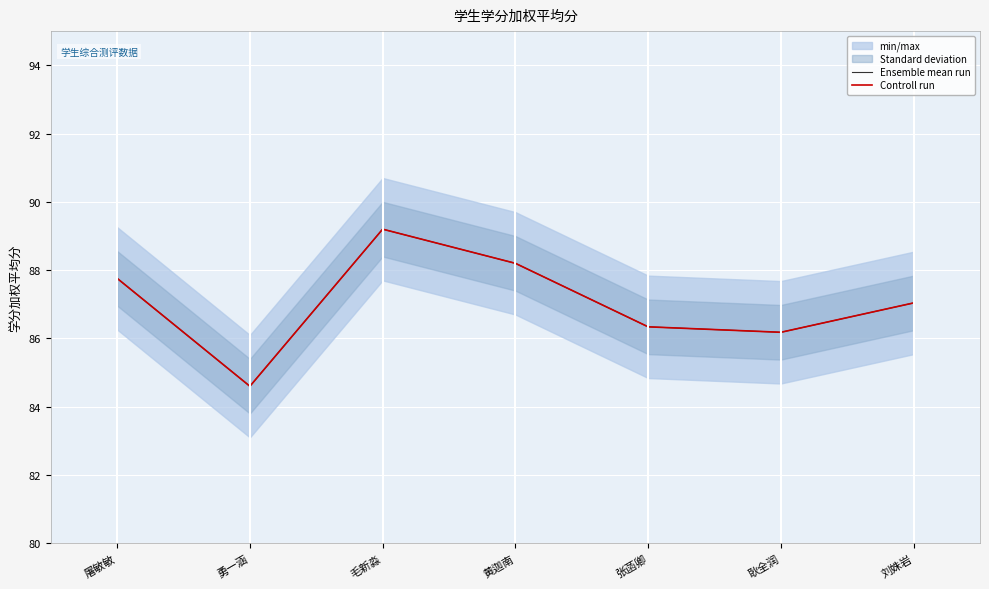

What is the label of the 1st point from the right?

刘姝岩